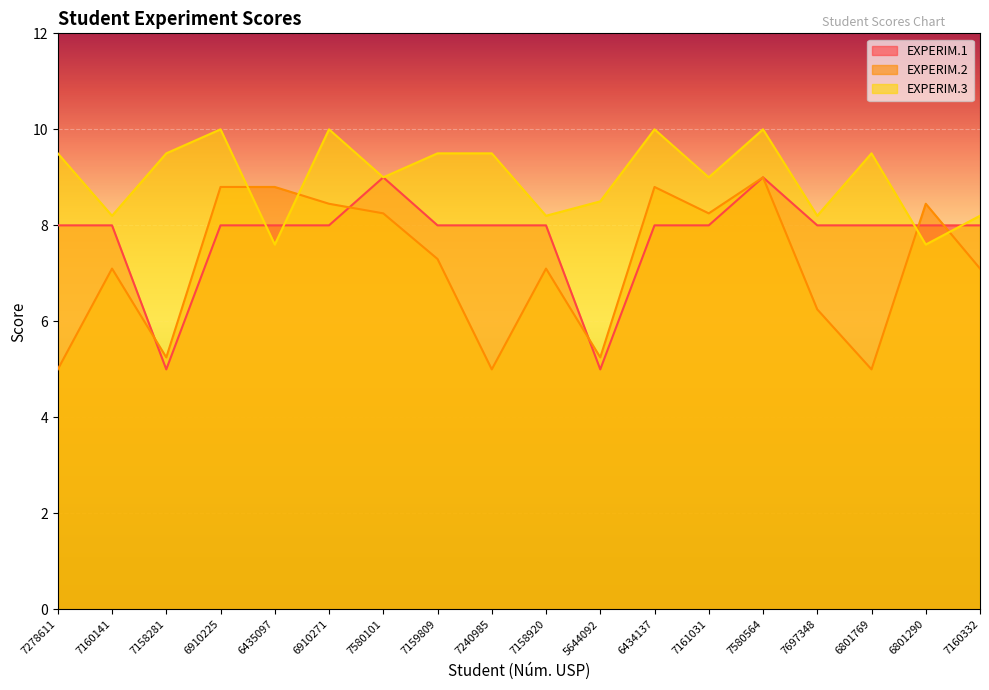

What is the difference between the maximum and minimum values in the EXPERIM.3 series?

2.4